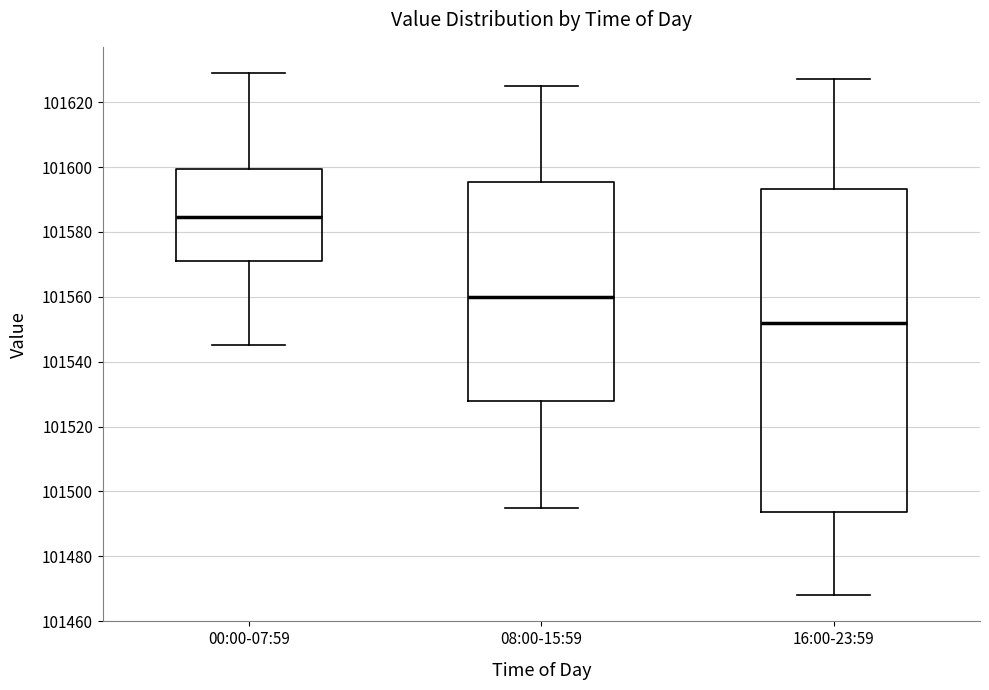

Where does the lower whisker of the box for 08:00-15:59 end on the y-axis? The values are not printed on the chart, so give them approximately, as read against the axis.

101496